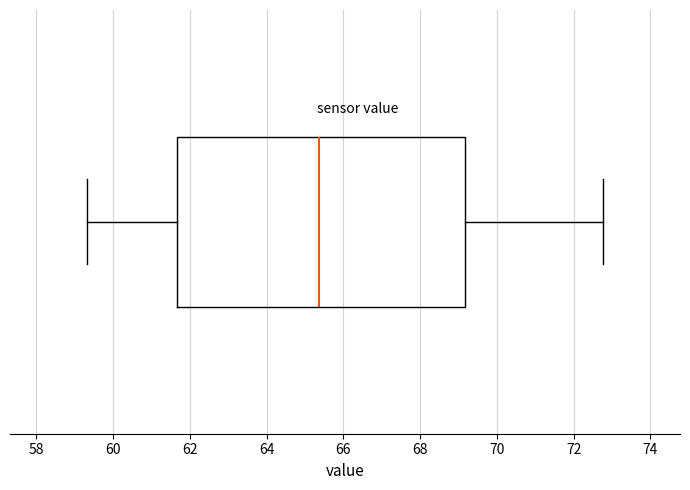

Transcribe this box plot: give where the median line is, the range the box spans, and where the two whiskers end, as read against the x-axis. The values are not printed on the chart, so give them approximately, as read against the axis.

median 65.4, box 61.6 to 69.2, whiskers 59.4 to 72.8